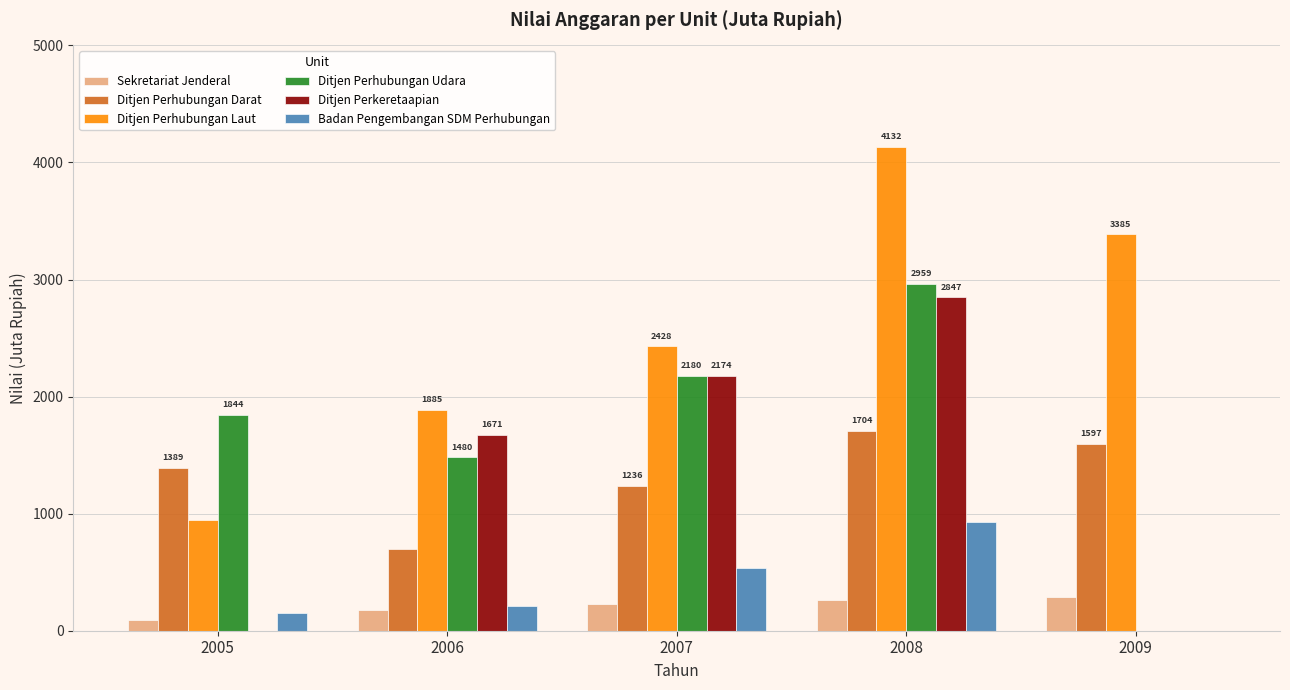

Are the bars grouped side by side (vs. stacked)?

Yes